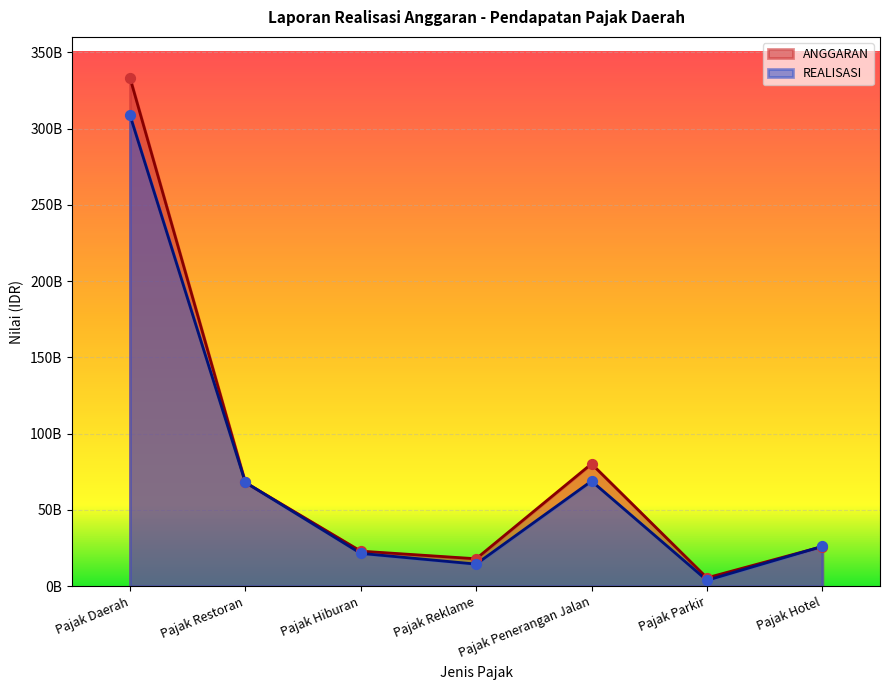

Which series has the largest total across all categories?

ANGGARAN